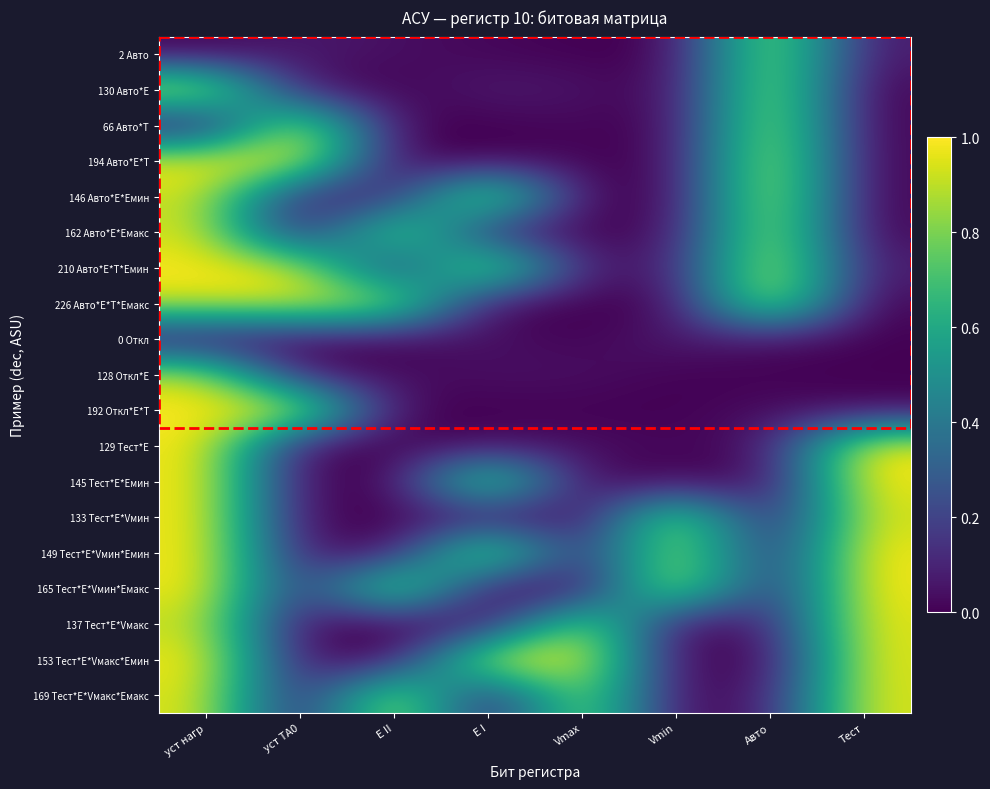

At уст TA0, list the series in order from smallest to largest.

162 Авто*E*Eмакс, 129 Тест*E, 145 Тест*E*Eмин, 133 Тест*E*Vмин, 169 Тест*E*Vмакс*Eмакс, 137 Тест*E*Vмакс, 0 Откл, 153 Тест*E*Vмакс*Eмин, 130 Авто*E, 149 Тест*E*Vмин*Eмин, 128 Откл*E, 165 Тест*E*Vмин*Eмакс, 146 Авто*E*Eмин, 2 Авто, 210 Авто*E*Т*Eмин, 226 Авто*E*Т*Eмакс, 66 Авто*Т, 194 Авто*E*Т, 192 Откл*E*Т